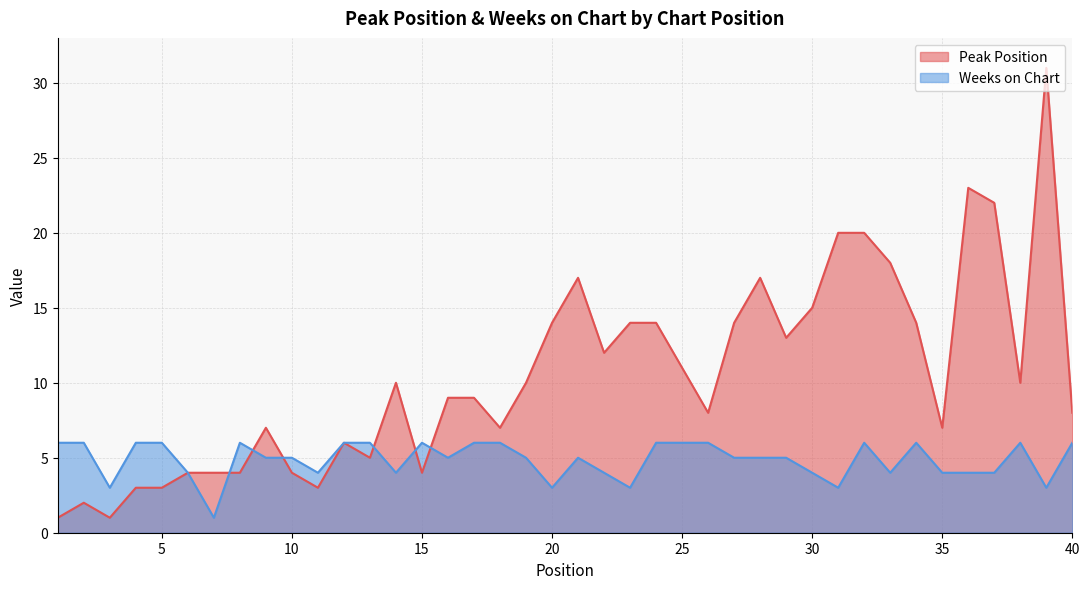

What is the difference between the maximum and minimum values in the Weeks on Chart series?

5